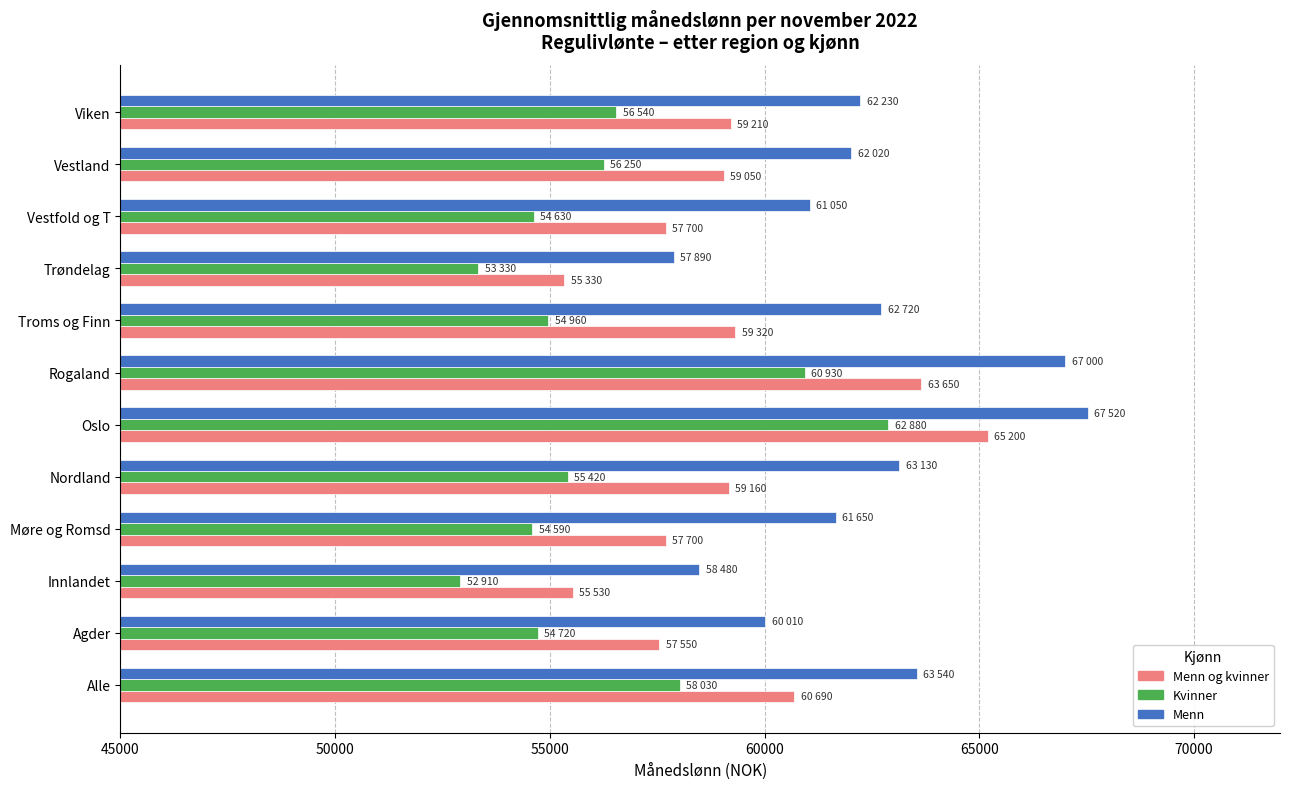

The value of Menn at Innlandet is 82474. True or false?

False